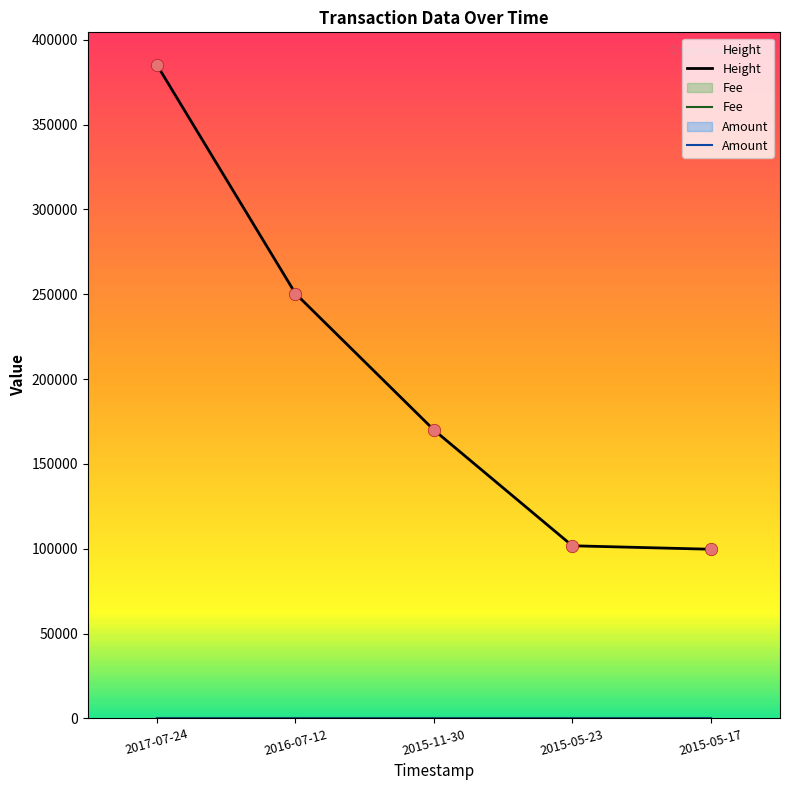

Is the value of Height at 2015-05-17 greater than the value of Amount at 2016-07-12?

Yes